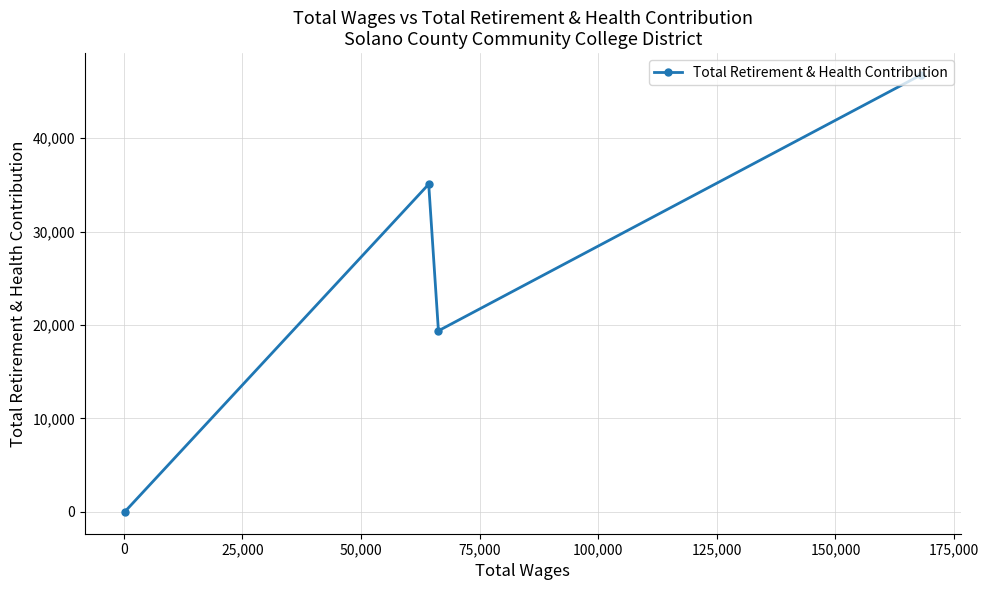

What is the difference between the second highest and minimum values?

35086